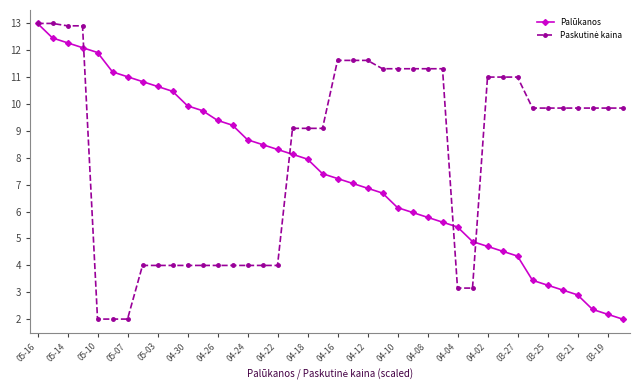

What is the minimum value shown in the chart?

2.0